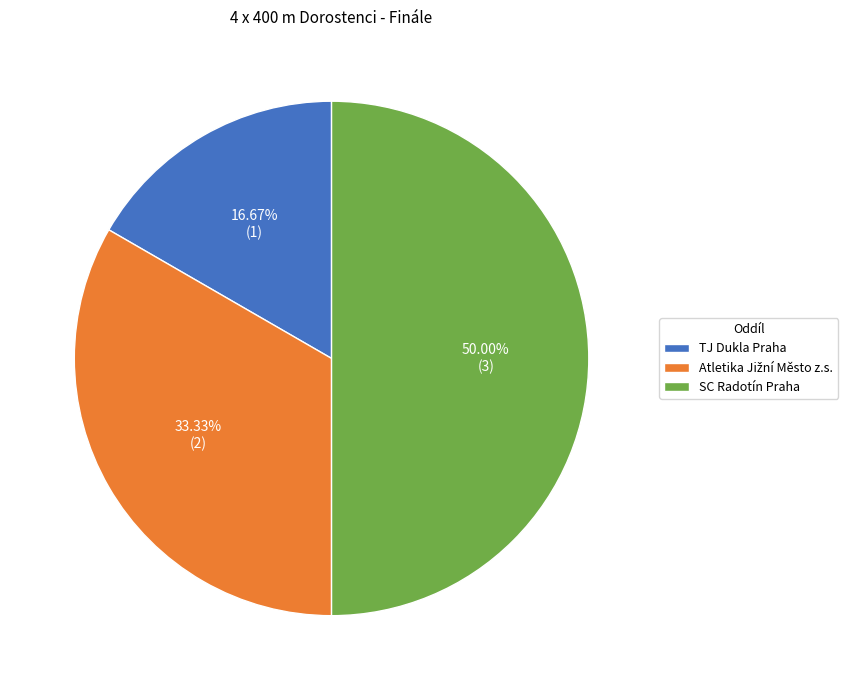

Do TJ Dukla Praha and SC Radotín Praha together represent more than half of the pie?

Yes